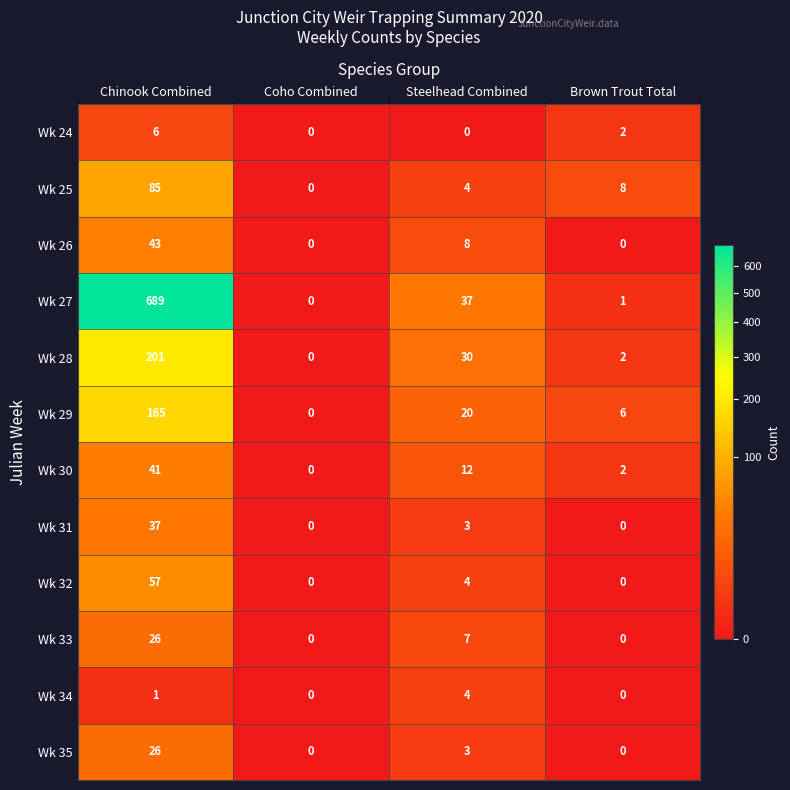

What is the difference between the highest and lowest values at Brown Trout Total?

8